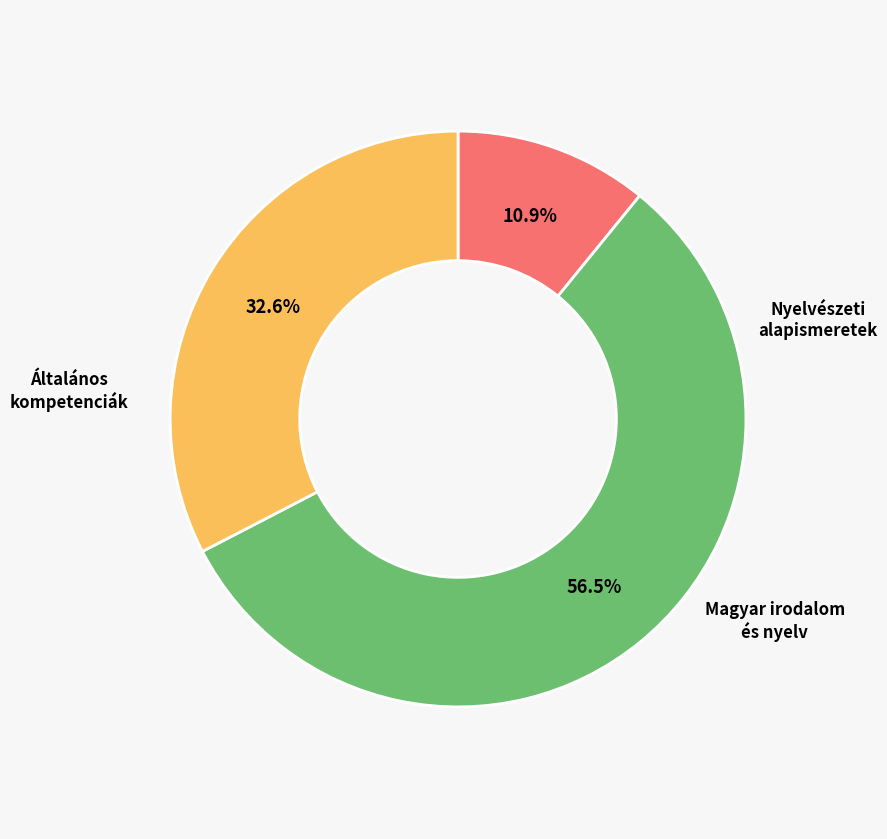

Is there any slice that represents more than half of the pie?

Yes